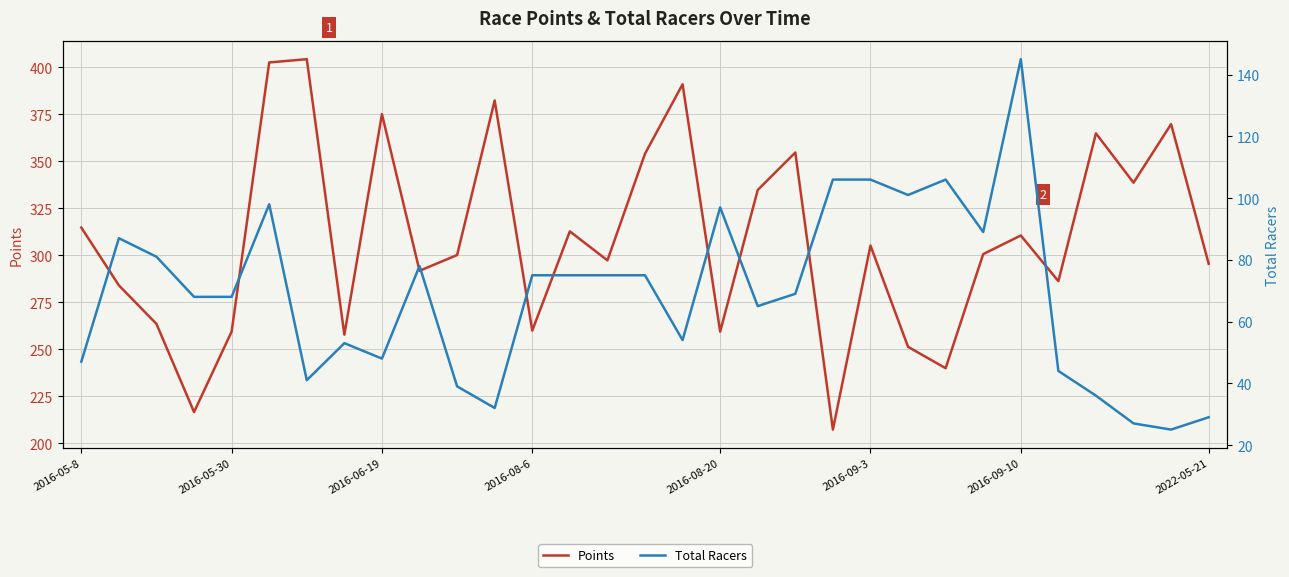

Is this an area chart (filled region under the line)?

No